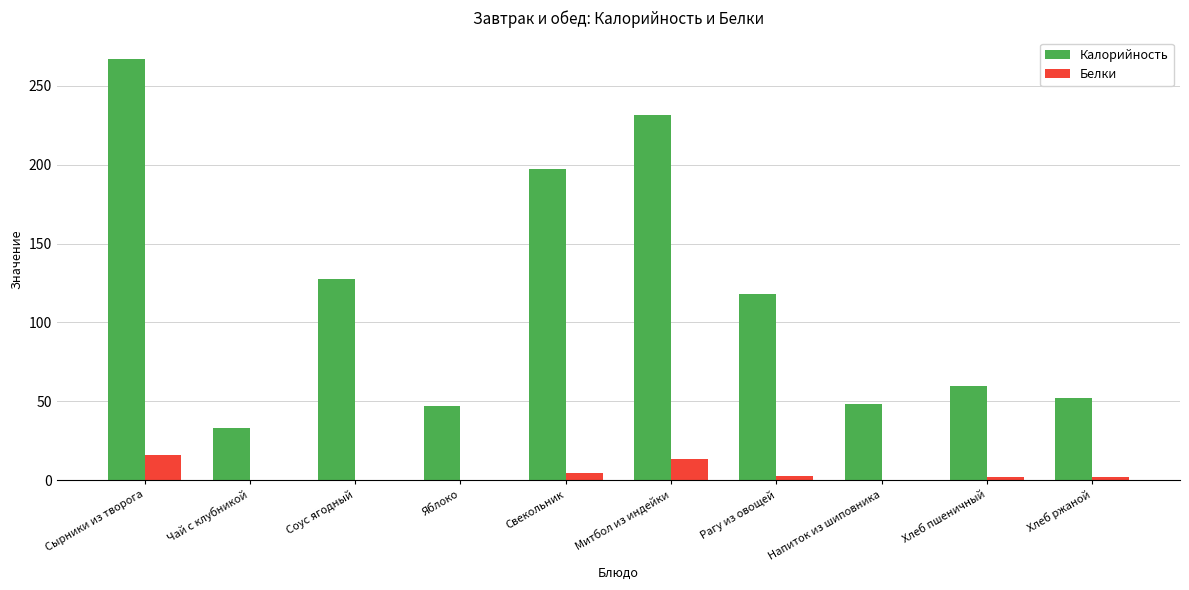

At which label is Калорийность closest to 150?

Соус ягодный